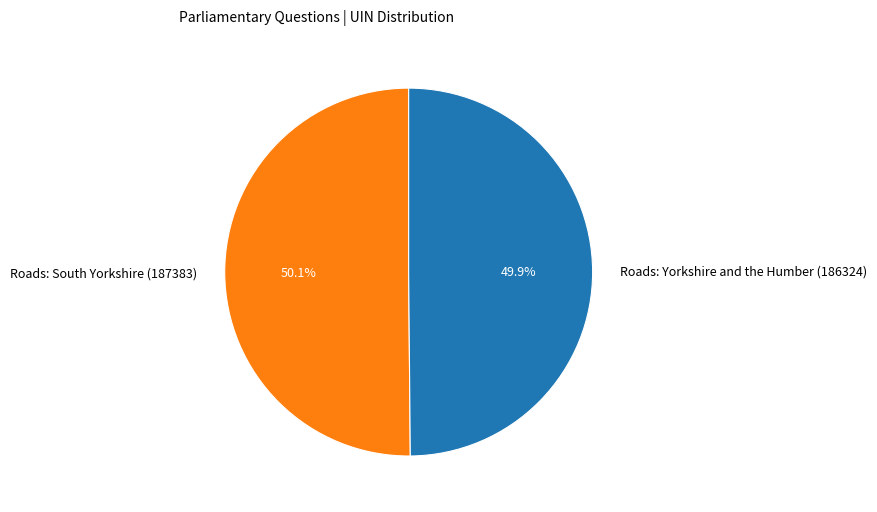

True or false: Roads: South Yorkshire (187383) accounts for 64% of the total.

False